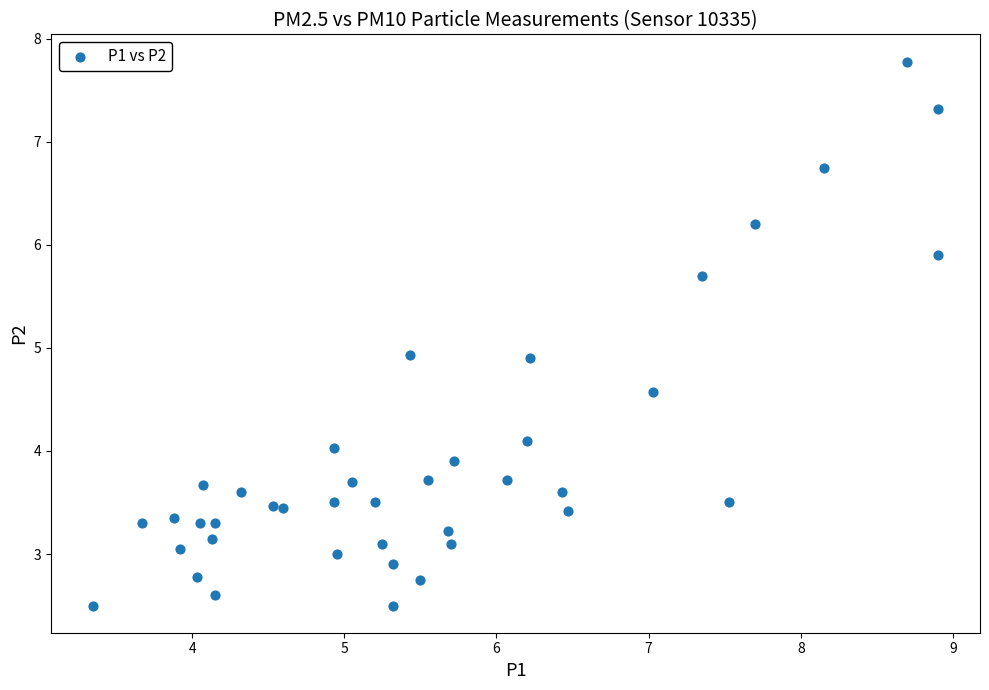

What is the range of Y values (max minus min)?

5.3